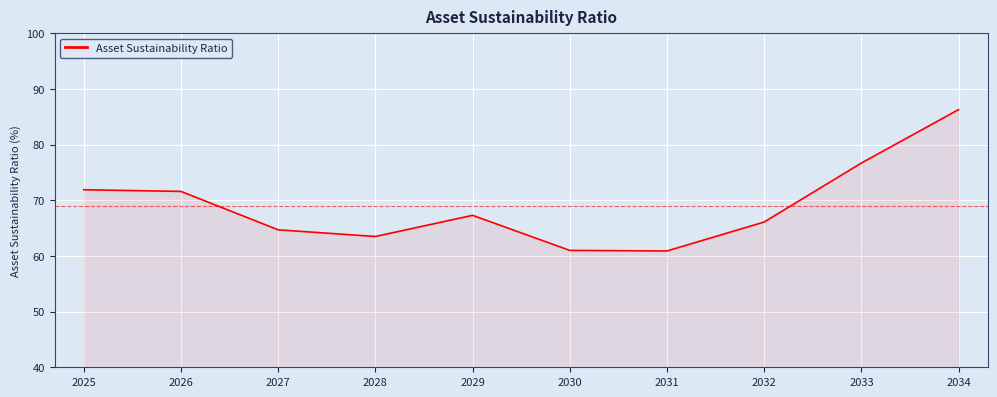

What is the change in value from 2027 to 2028?

-1.2